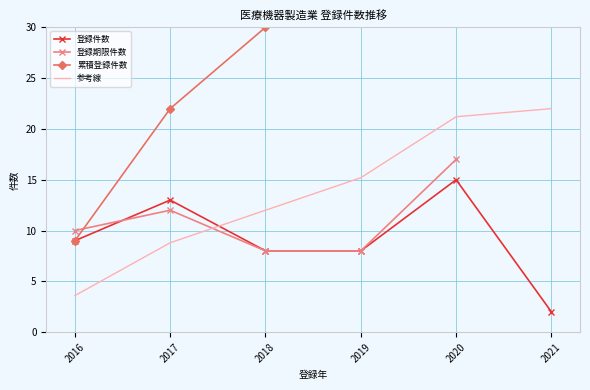

The value of 登録件数 at 2019 is 3.4. True or false?

False